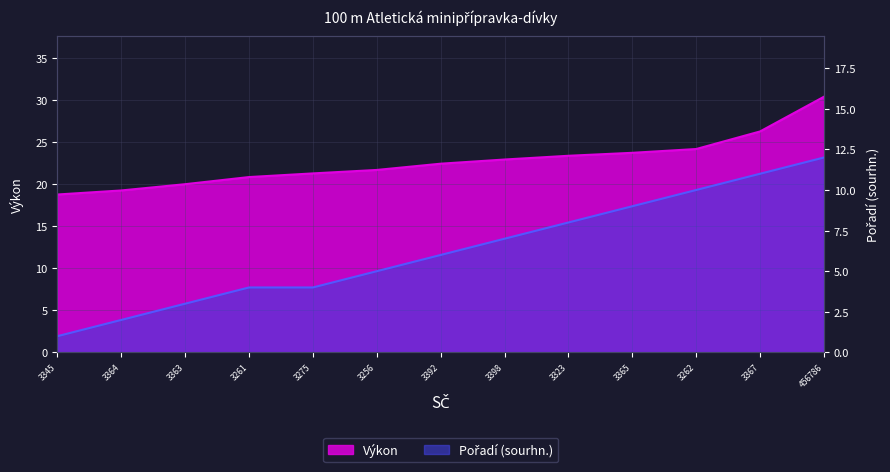

What is the change in value from 3364 to 3365?

+7